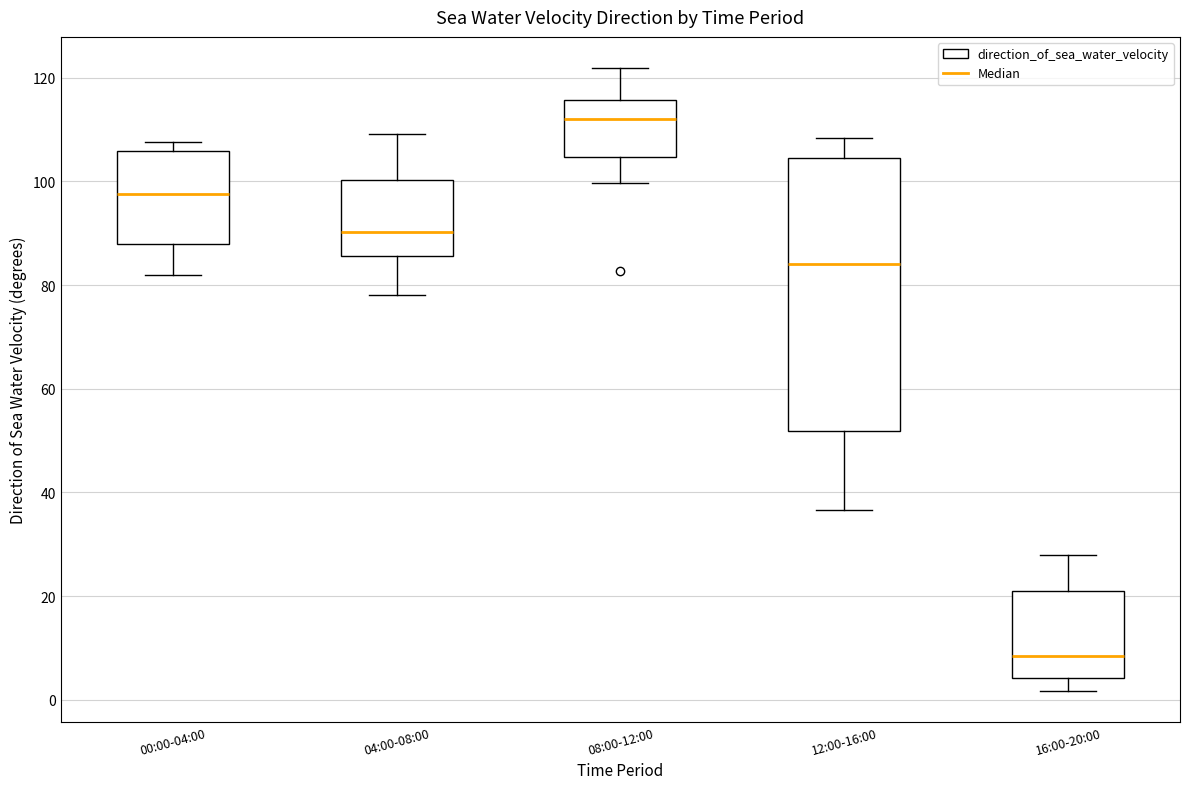

Reading left to right, read every box against the y-axis: the position of its median line, the range the box covers, and the ends of its whiskers. The values are not printed on the chart, so give them approximately, as read against the axis.

00:00-04:00: median 98, box 88 to 106, whiskers 82 to 108
04:00-08:00: median 90, box 86 to 100, whiskers 78 to 110
08:00-12:00: median 112, box 104 to 116, whiskers 100 to 122
12:00-16:00: median 84, box 52 to 104, whiskers 36 to 108
16:00-20:00: median 8, box 4 to 20, whiskers 2 to 28